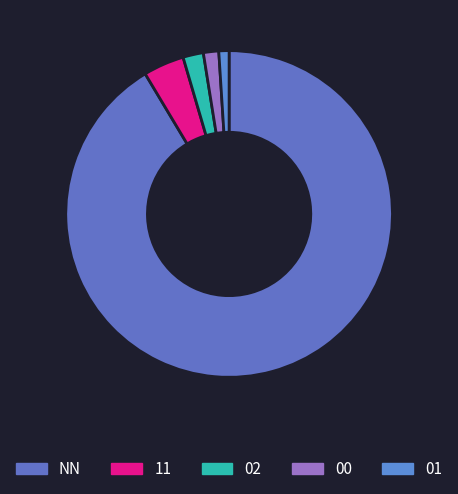

Does any single category account for the majority?

Yes